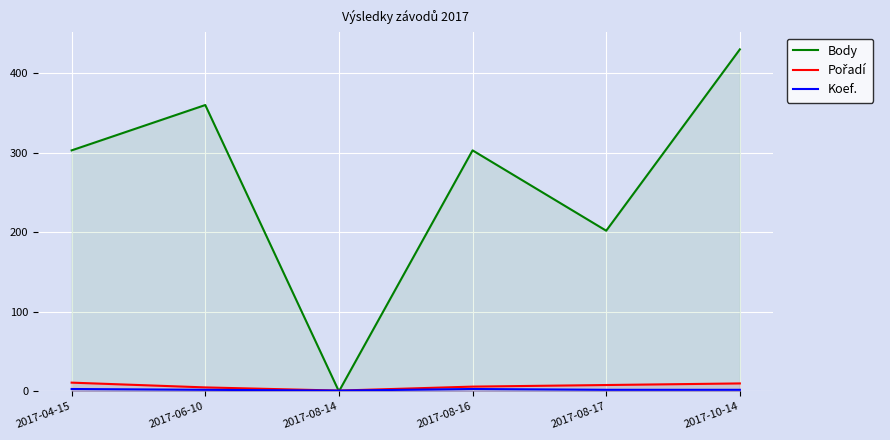

At which category does Koef. reach its first local valley?

2017-08-14